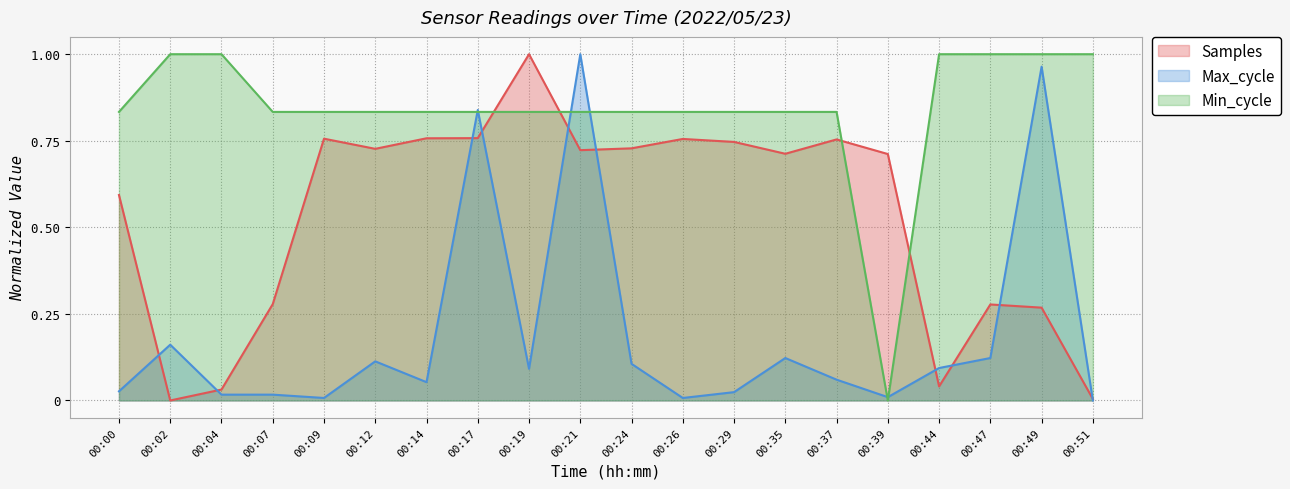

At which category does Min_cycle reach its first local valley?

00:39